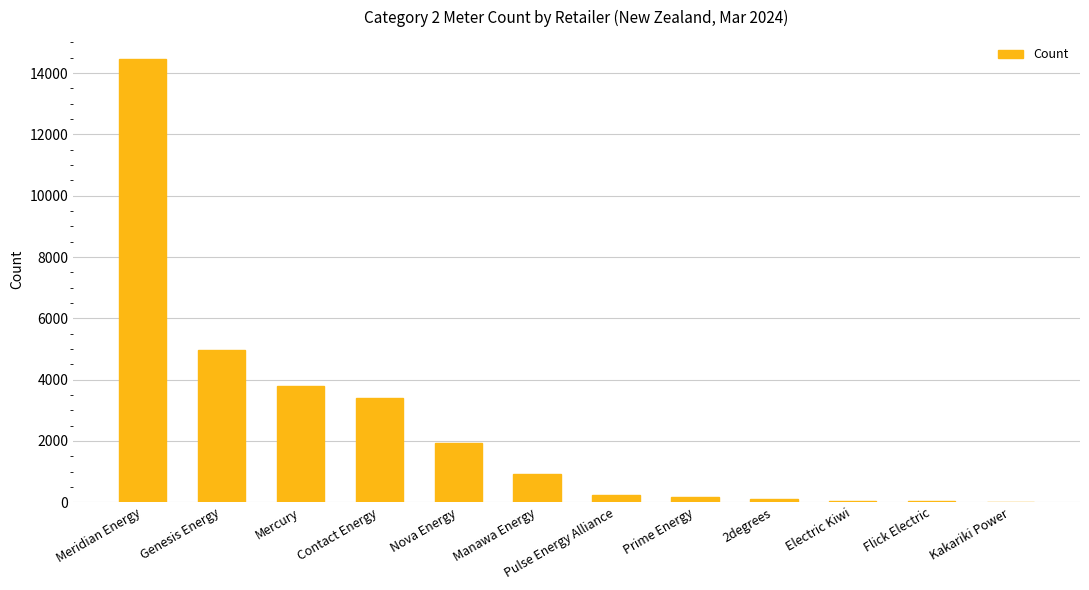

What is the change in value from Meridian Energy to Contact Energy?

-11056